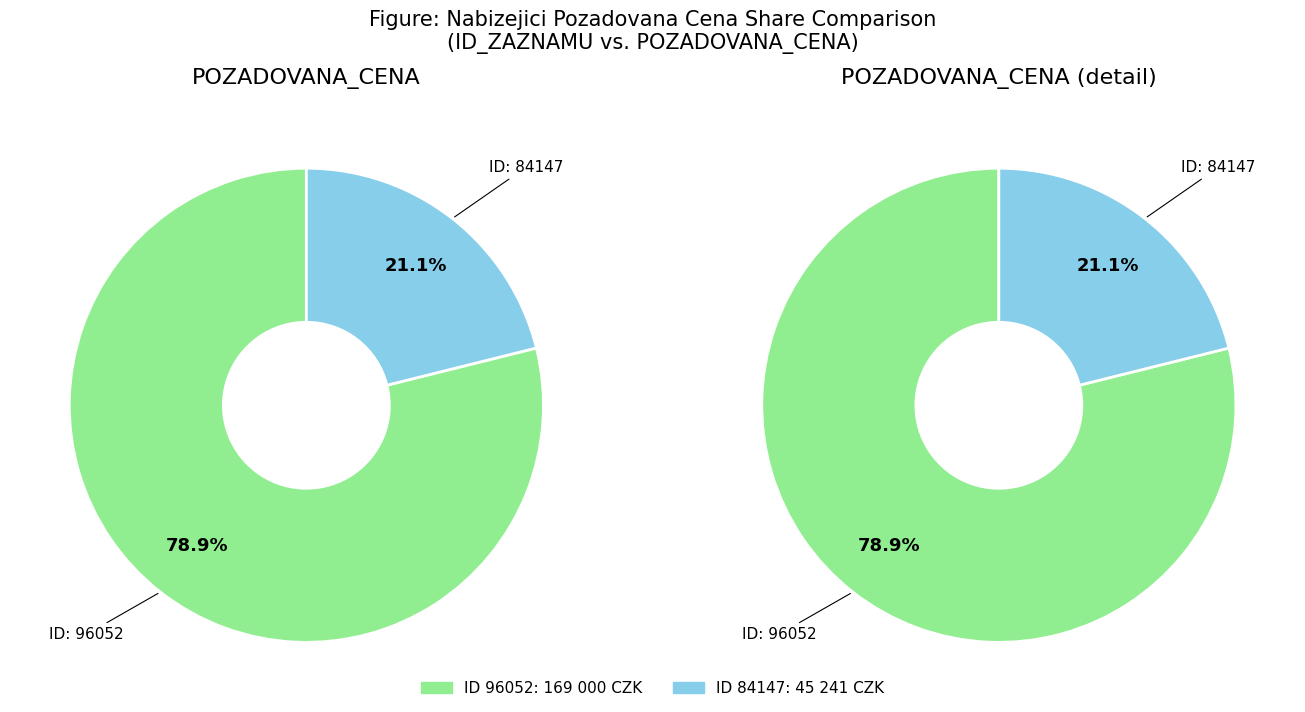

Is it true that 84147 is 21% of the pie?

True